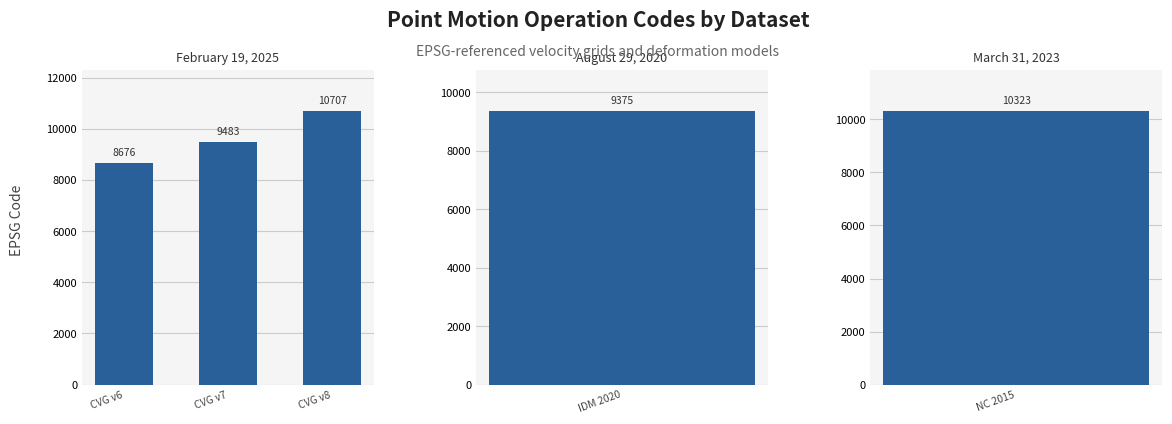

Are the bars grouped side by side (vs. stacked)?

No